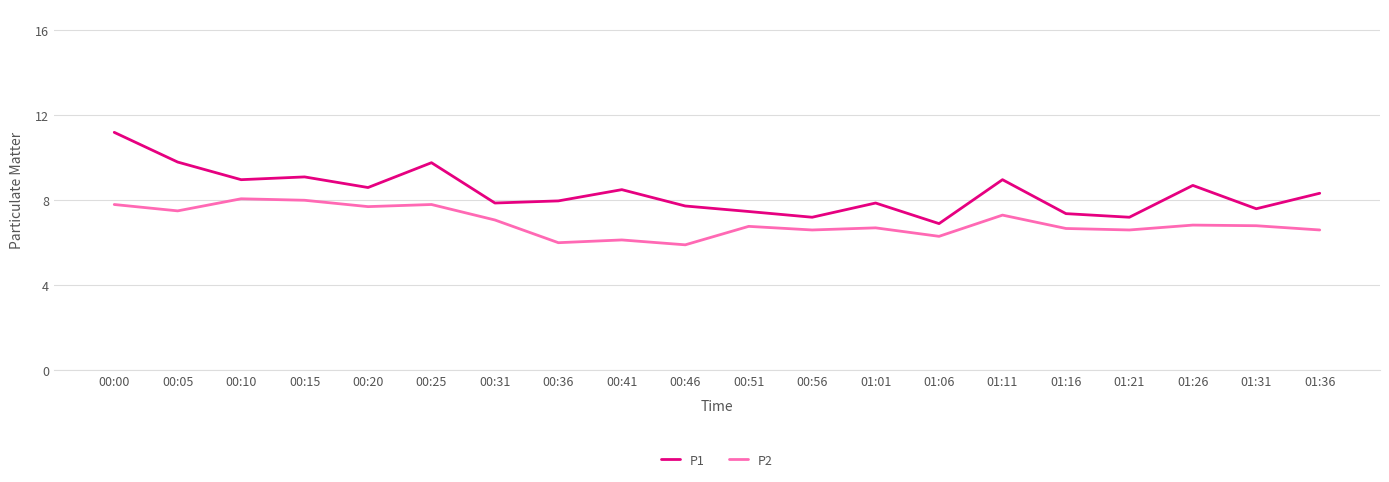

At which category is the sum across all series the highest?

00:00